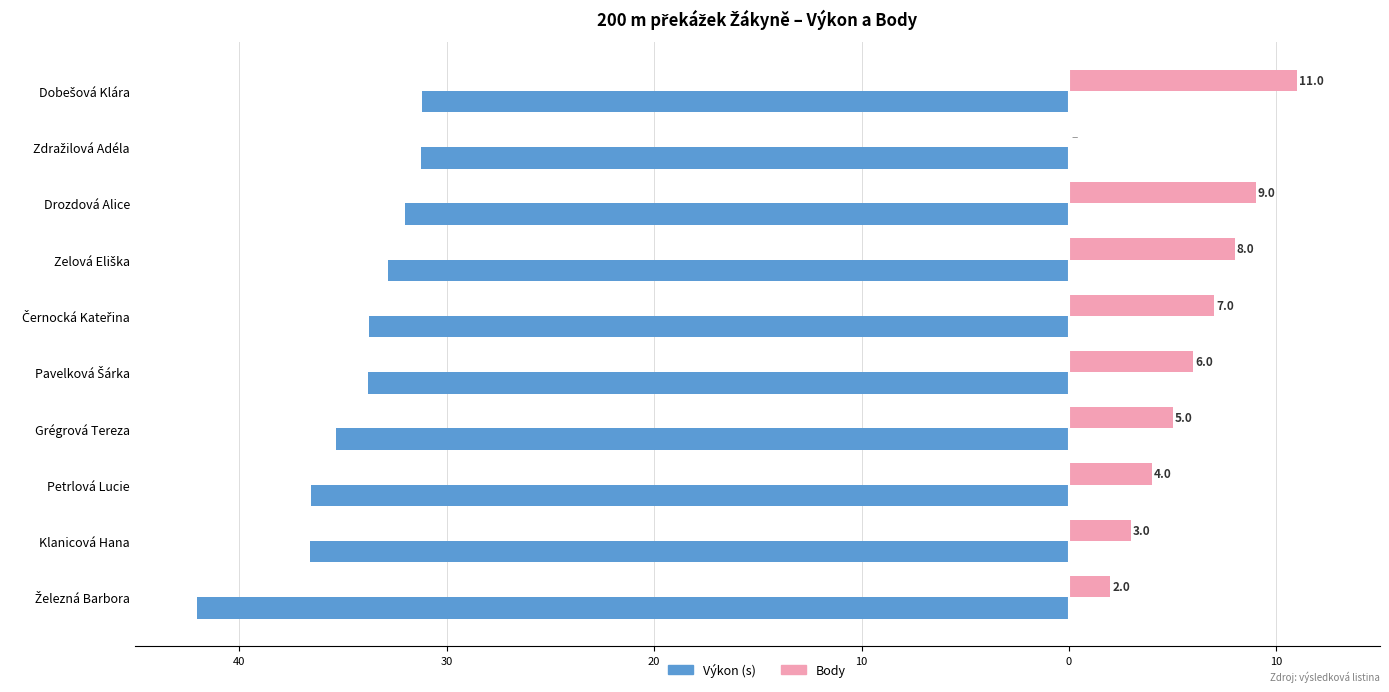

Reading right to left, what are all the values shown in this chart?

Výkon (s): -42.0	-36.6	-36.5	-35.4	-33.8	-33.7	-32.8	-32.0	-31.2	-31.2
Body: 2.0	3.0	4.0	5.0	6.0	7.0	8.0	9.0	0.0	11.0